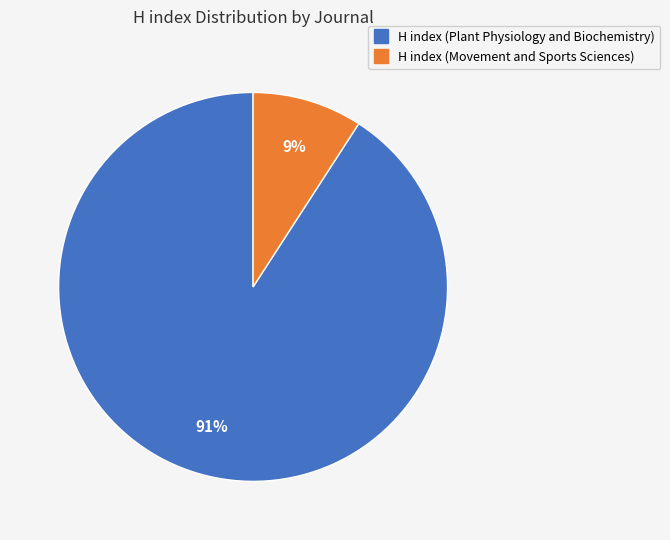

Is it true that H index (Movement and Sports Sciences) is 19% of the pie?

False